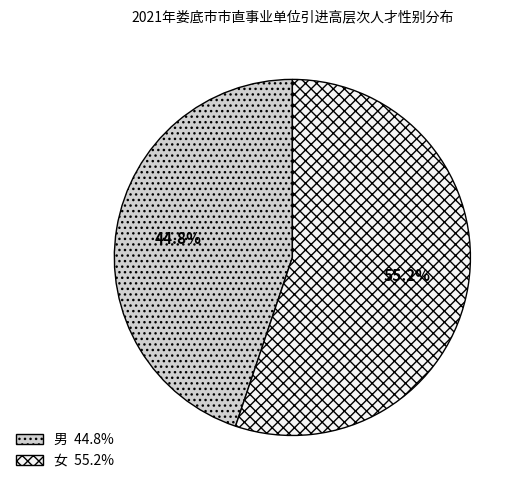

To the nearest percent, what is the average slice percentage?

50%